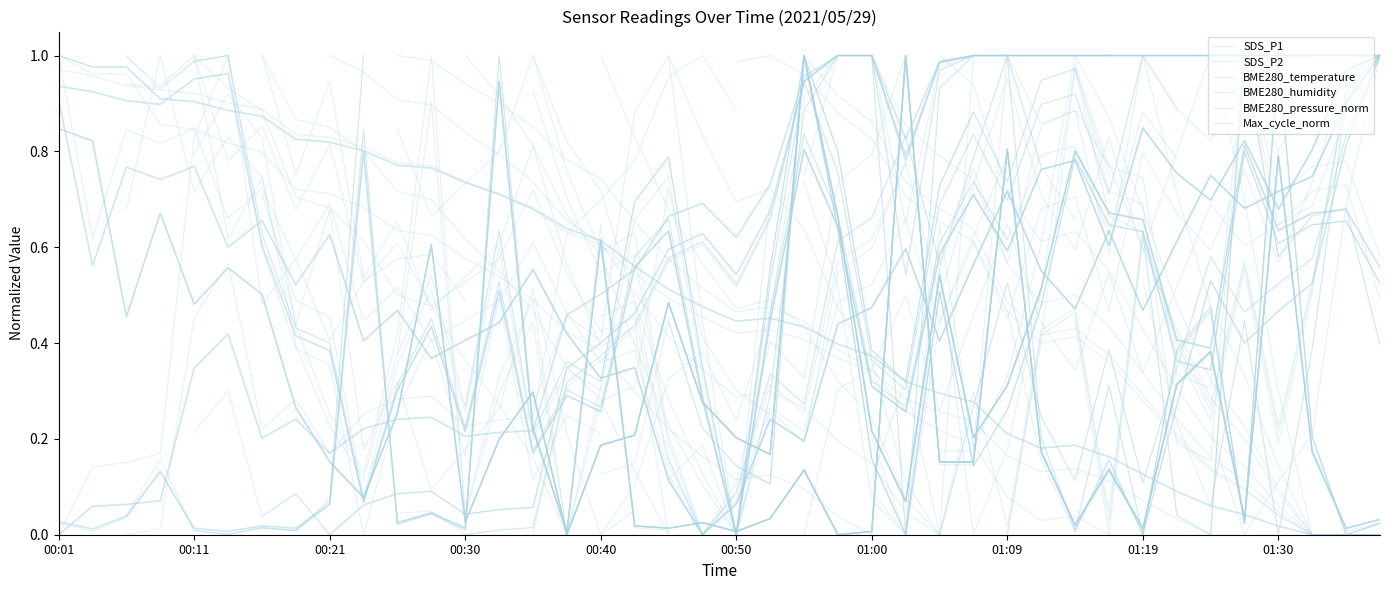

What is the difference between the second highest and minimum values in the SDS_P1 series?

0.8